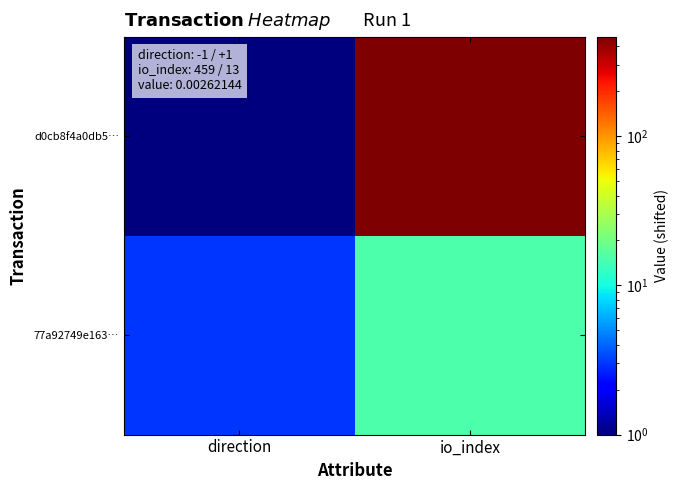

Which series changed the most between direction and io_index?

d0cb8f4a0db5…